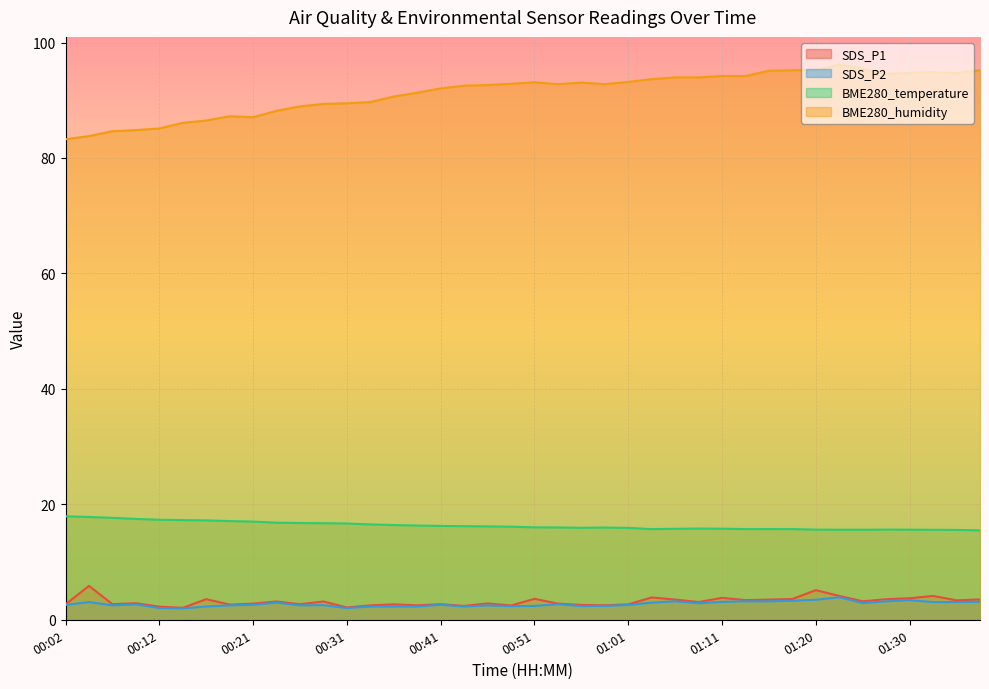

Reading left to right, what are all the values shown in this chart?

SDS_P1: 00:02=2.7	00:04=5.9	00:07=2.7	00:09=2.9	00:12=2.3	00:14=2.1	00:16=3.6	00:19=2.6	00:21=2.8	00:24=3.2	00:26=2.7	00:29=3.2	00:31=2.1	00:34=2.5	00:36=2.7	00:38=2.5	00:41=2.7	00:43=2.4	00:46=2.8	00:48=2.5	00:51=3.6	00:53=2.8	00:56=2.6	00:58=2.5	01:01=2.7	01:03=3.9	01:06=3.5	01:08=3.1	01:11=3.8	01:13=3.4	01:15=3.5	01:18=3.6	01:20=5.1	01:23=4.1	01:25=3.2	01:28=3.6	01:30=3.7	01:33=4.1	01:35=3.4	01:38=3.5
SDS_P2: 00:02=2.6	00:04=3.1	00:07=2.5	00:09=2.7	00:12=2.0	00:14=2.0	00:16=2.3	00:19=2.5	00:21=2.6	00:24=3.0	00:26=2.5	00:29=2.5	00:31=2.0	00:34=2.3	00:36=2.3	00:38=2.3	00:41=2.6	00:43=2.3	00:46=2.5	00:48=2.4	00:51=2.4	00:53=2.7	00:56=2.4	00:58=2.4	01:01=2.6	01:03=3.0	01:06=3.2	01:08=2.9	01:11=3.1	01:13=3.2	01:15=3.2	01:18=3.3	01:20=3.5	01:23=3.9	01:25=2.9	01:28=3.2	01:30=3.4	01:33=3.1	01:35=3.1	01:38=3.1
BME280_temperature: 00:02=17.9	00:04=17.8	00:07=17.7	00:09=17.5	00:12=17.3	00:14=17.3	00:16=17.2	00:19=17.1	00:21=17.0	00:24=16.8	00:26=16.8	00:29=16.7	00:31=16.7	00:34=16.5	00:36=16.4	00:38=16.3	00:41=16.3	00:43=16.2	00:46=16.2	00:48=16.1	00:51=16.0	00:53=16.0	00:56=15.9	00:58=16.0	01:01=15.9	01:03=15.7	01:06=15.8	01:08=15.8	01:11=15.8	01:13=15.7	01:15=15.7	01:18=15.7	01:20=15.6	01:23=15.6	01:25=15.6	01:28=15.6	01:30=15.6	01:33=15.6	01:35=15.6	01:38=15.5
BME280_humidity: 00:02=83.2	00:04=83.8	00:07=84.6	00:09=84.8	00:12=85.1	00:14=86.1	00:16=86.5	00:19=87.2	00:21=87.1	00:24=88.2	00:26=88.9	00:29=89.4	00:31=89.5	00:34=89.7	00:36=90.7	00:38=91.3	00:41=92.1	00:43=92.5	00:46=92.6	00:48=92.9	00:51=93.1	00:53=92.8	00:56=93.1	00:58=92.8	01:01=93.2	01:03=93.7	01:06=94.0	01:08=94.0	01:11=94.2	01:13=94.2	01:15=95.1	01:18=95.2	01:20=95.2	01:23=96.2	01:25=95.4	01:28=94.5	01:30=94.7	01:33=94.9	01:35=94.7	01:38=95.2